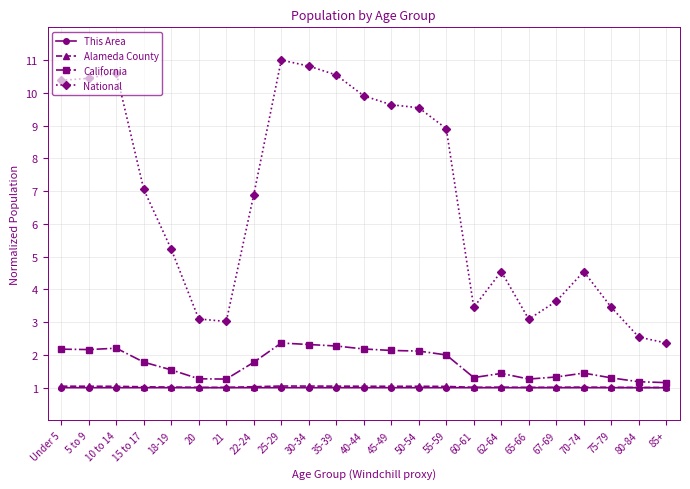

What position from the left is 20?

6